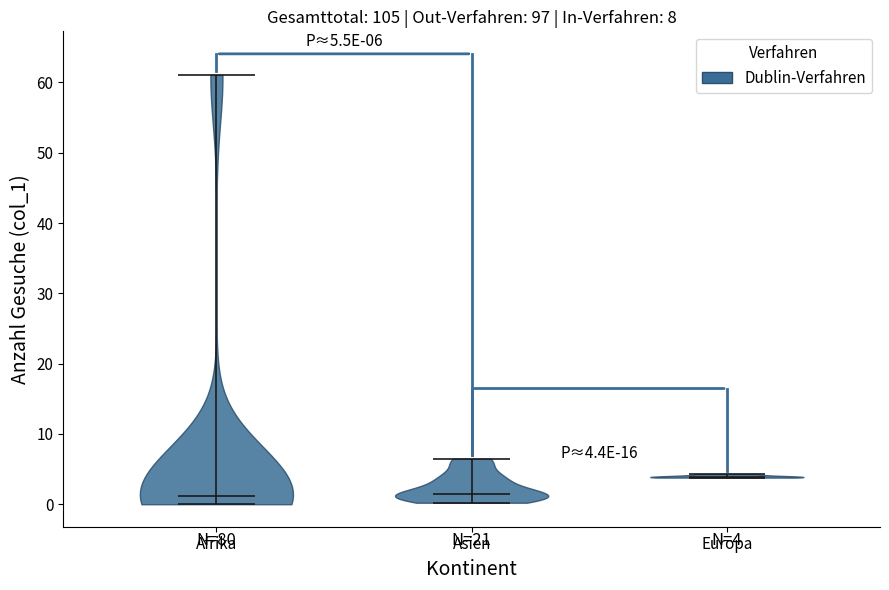

Which violin has the highest median line?

Europa